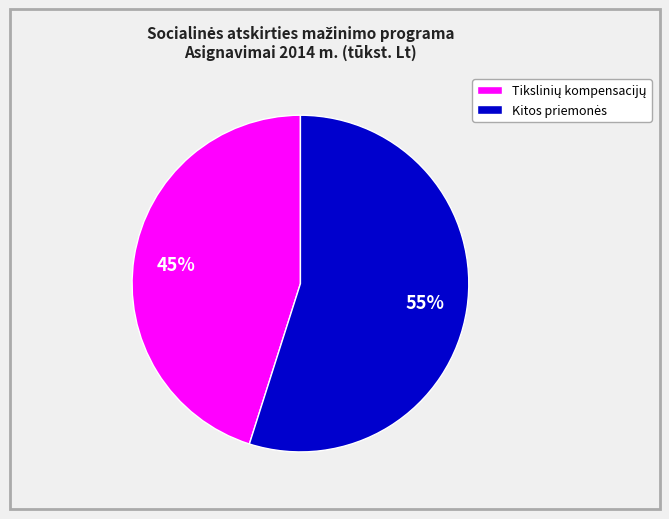

To the nearest percent, what is the average slice percentage?

50%